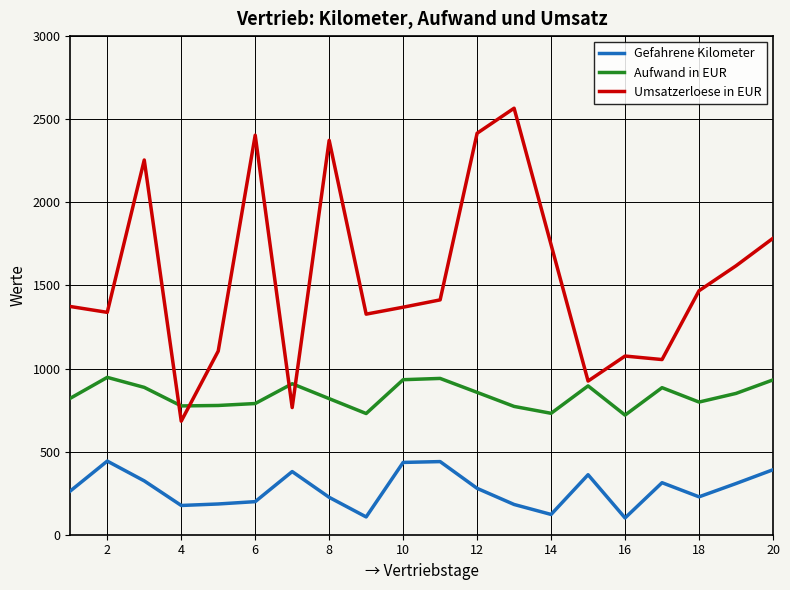

Which series has the widest spread of values?

Umsatzerloese in EUR